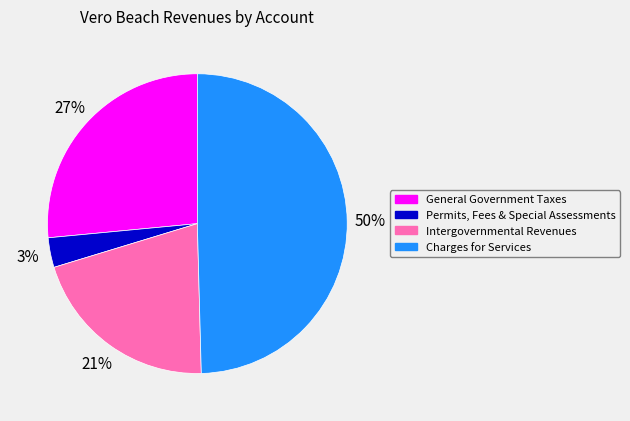

True or false: Intergovernmental Revenues accounts for 21% of the total.

True